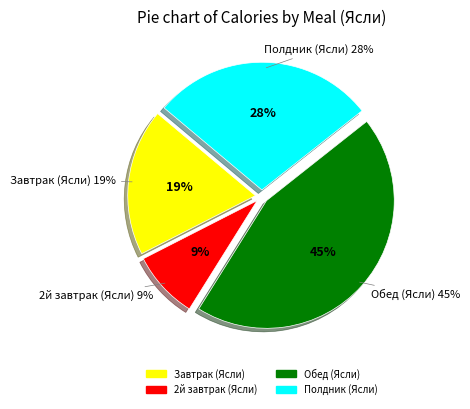

How many slices are in this pie chart?

4